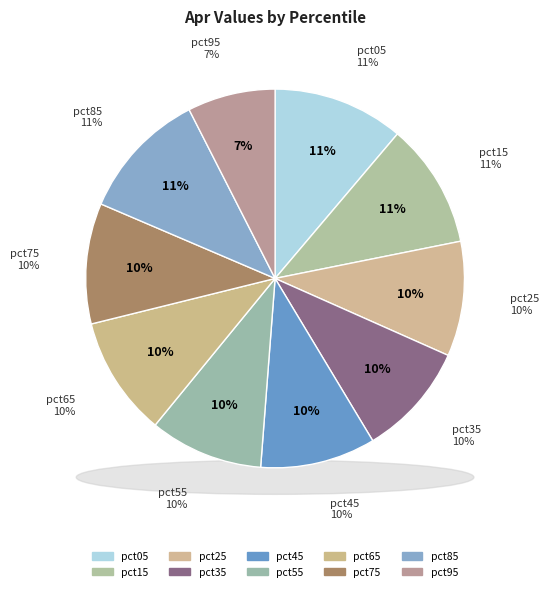

The pct05 slice represents 19% of the pie. True or false?

False